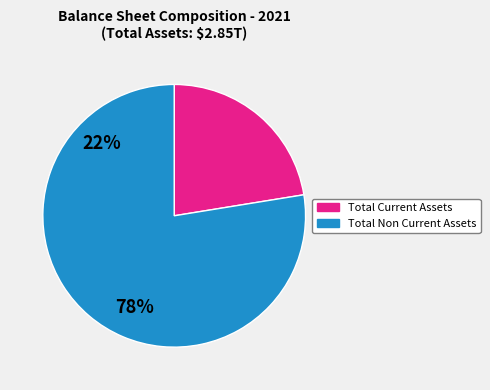

Does any single category account for the majority?

Yes